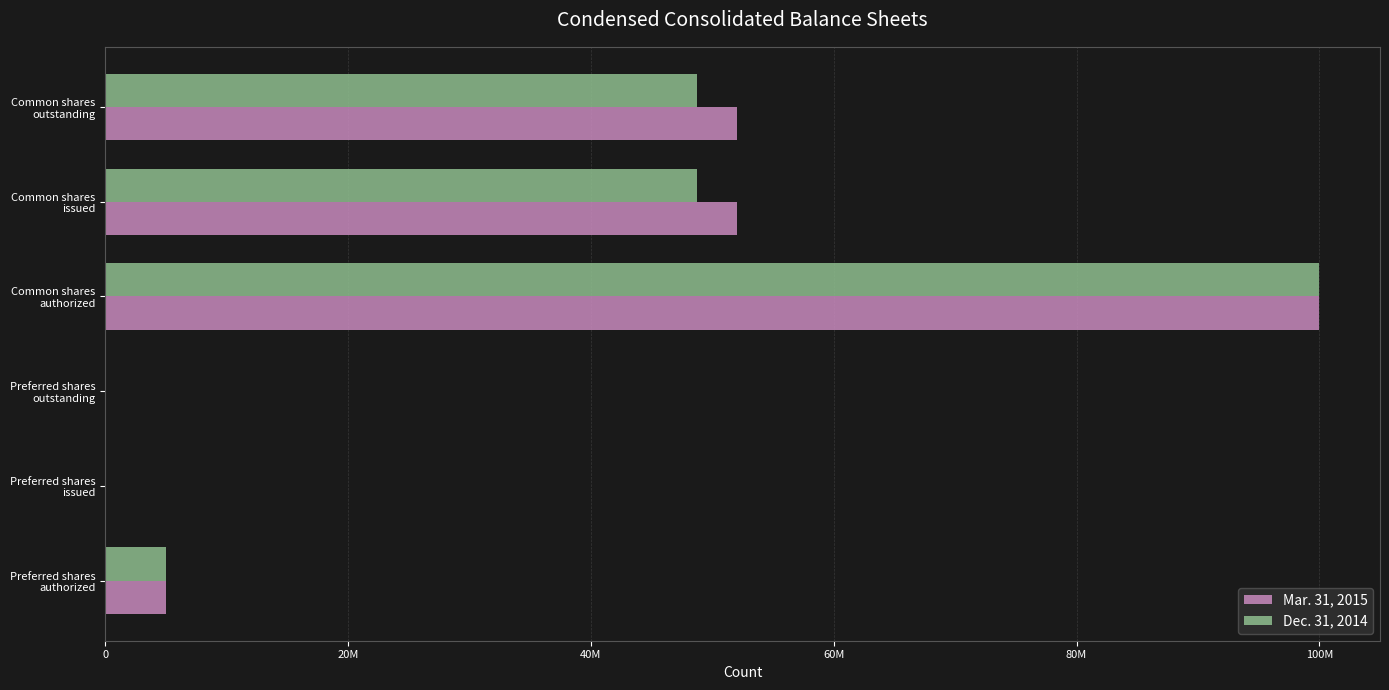

What position from the left is Common shares issued?

5